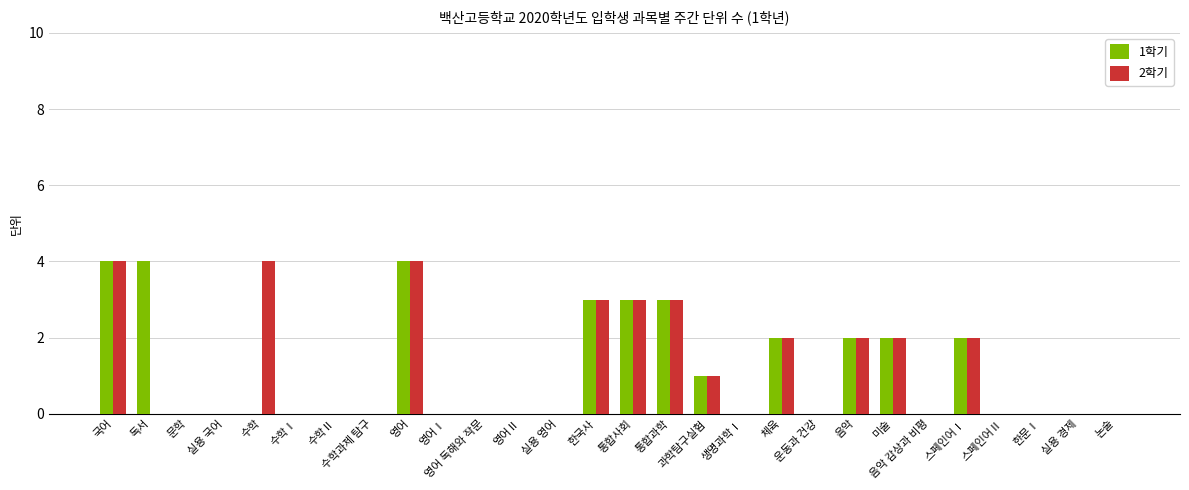

Is it true that 1학기 equals 3 at 한국사?

True